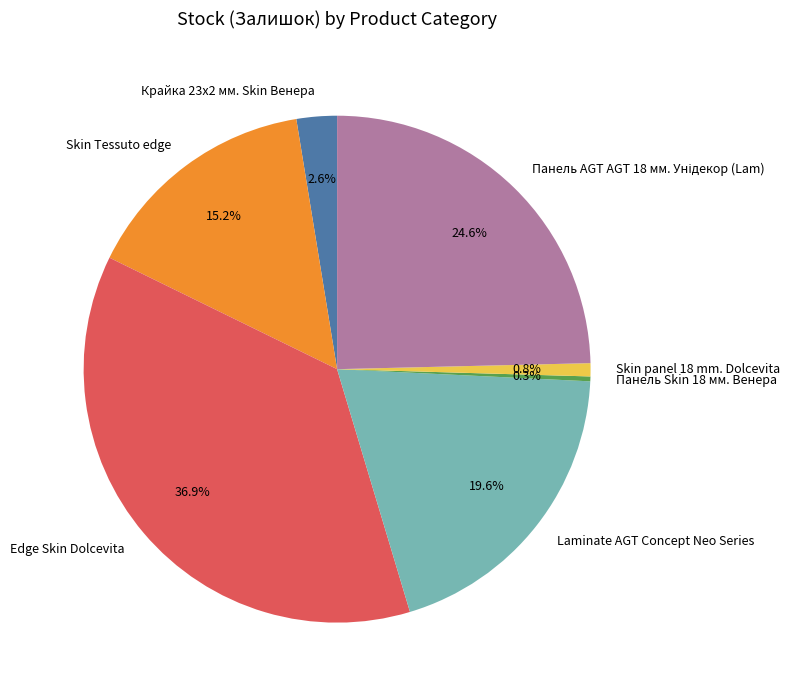

Does any single category account for the majority?

No